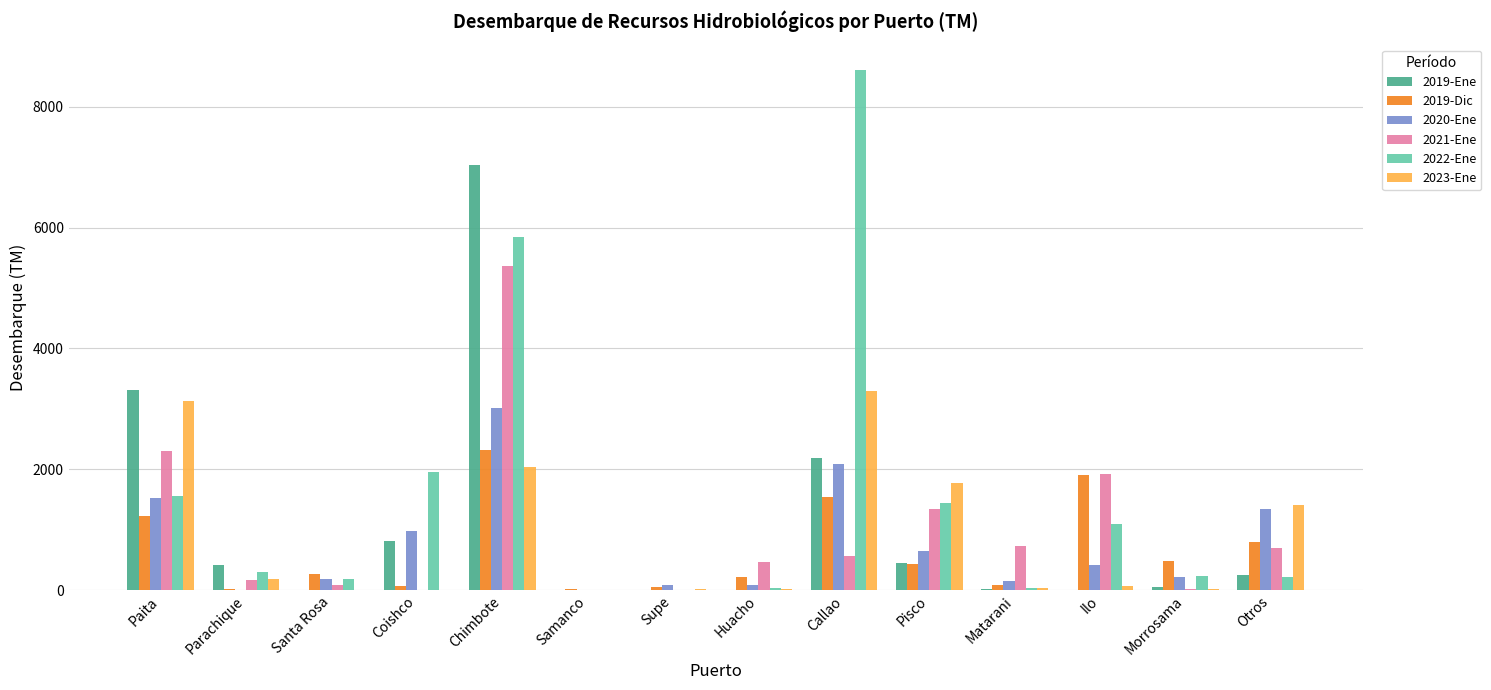

Is it true that 2022-Ene equals 1559.1 at Paita?

True